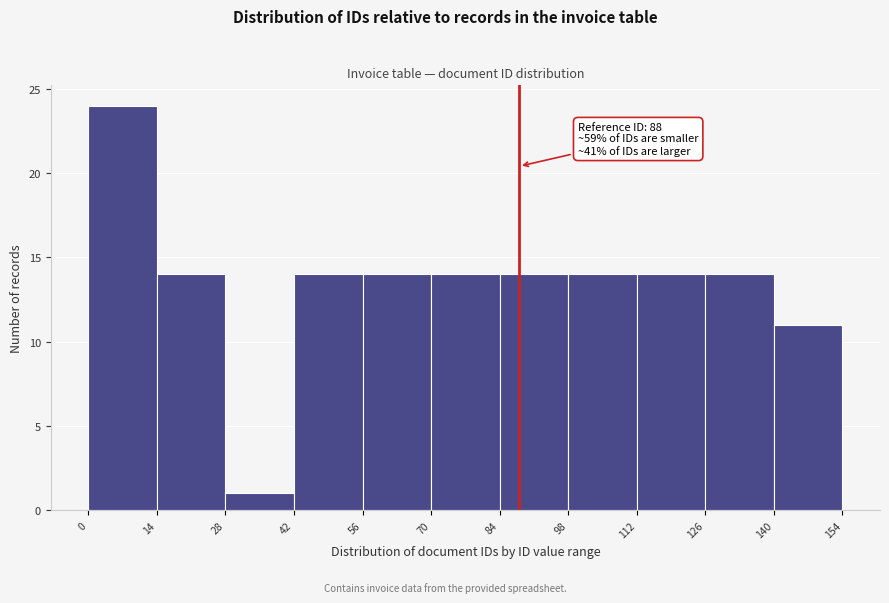

Over which range of the x-axis is the bar tallest?

0 to 14